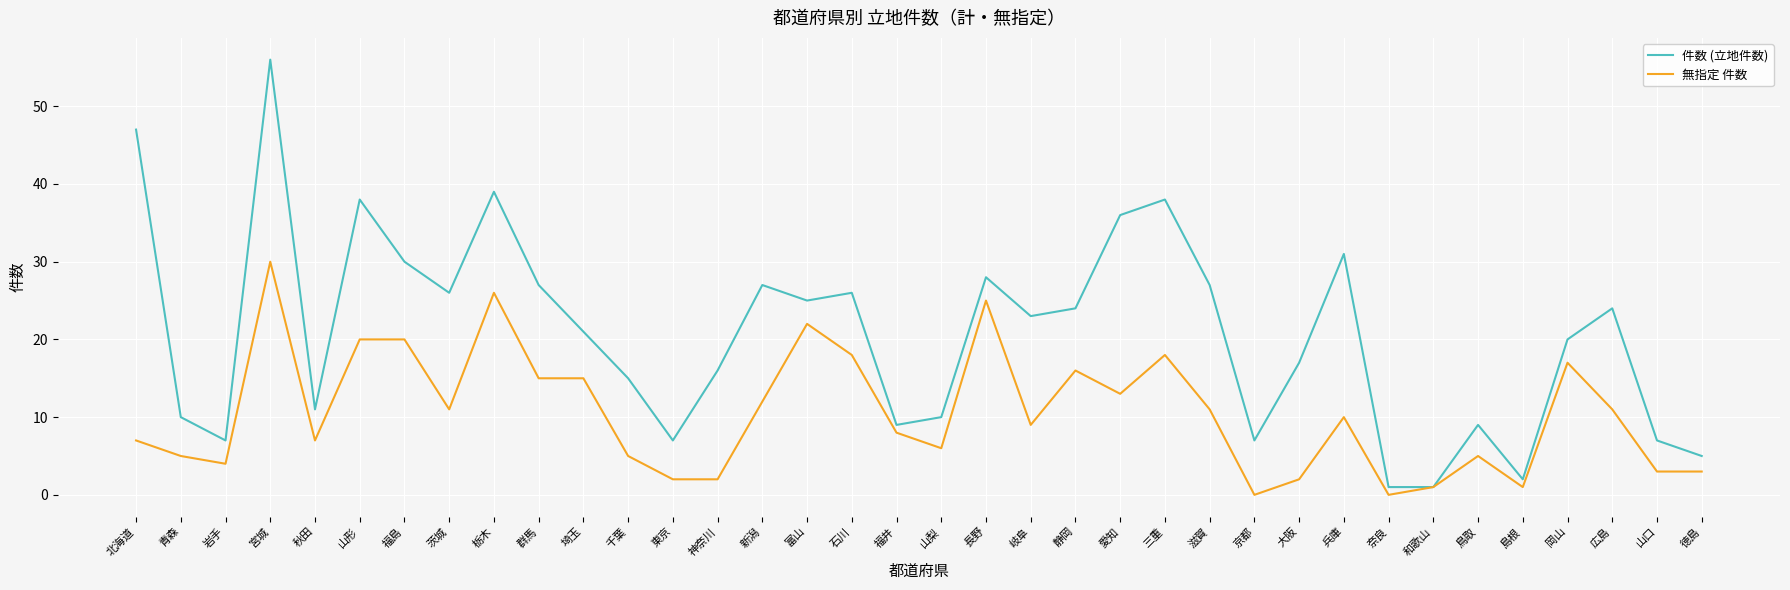

What is the maximum value for 無指定 件数?

30